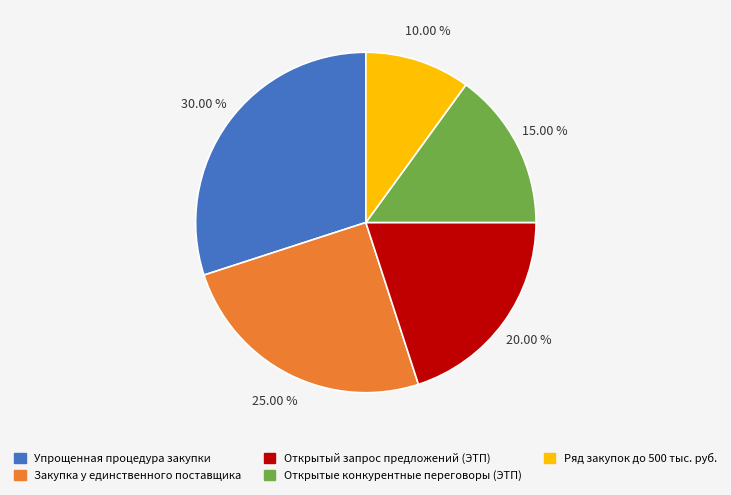

Rank the categories by value from lowest to highest.

Ряд закупок до 500 тыс. руб., Открытые конкурентные переговоры (ЭТП), Открытый запрос предложений (ЭТП), Закупка у единственного поставщика, Упрощенная процедура закупки